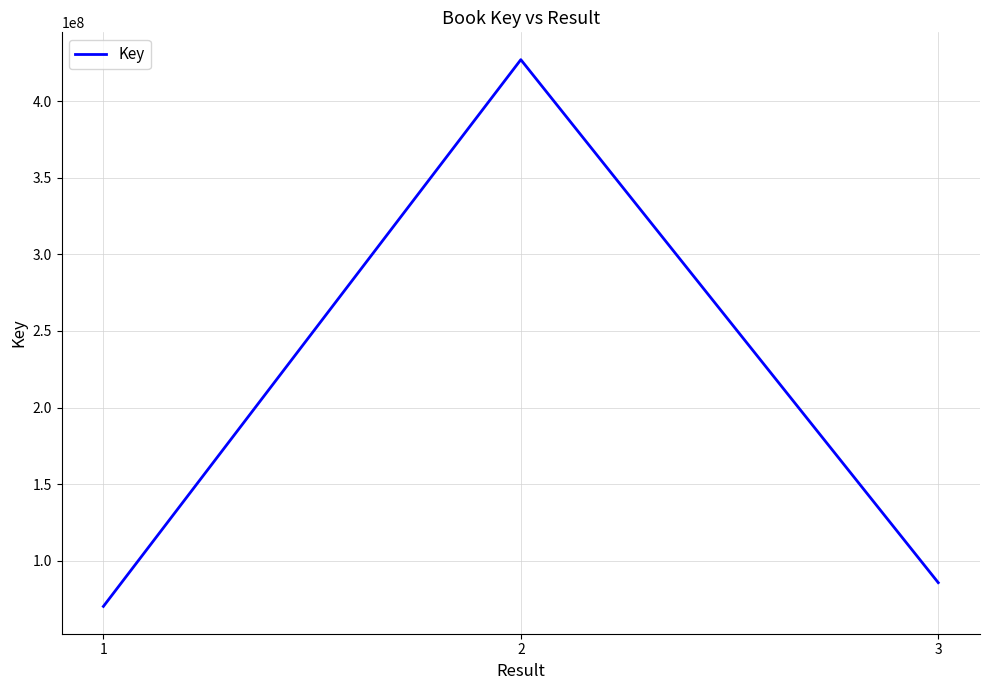

What is the ratio of the value at 3 to the value at 1?

1.2